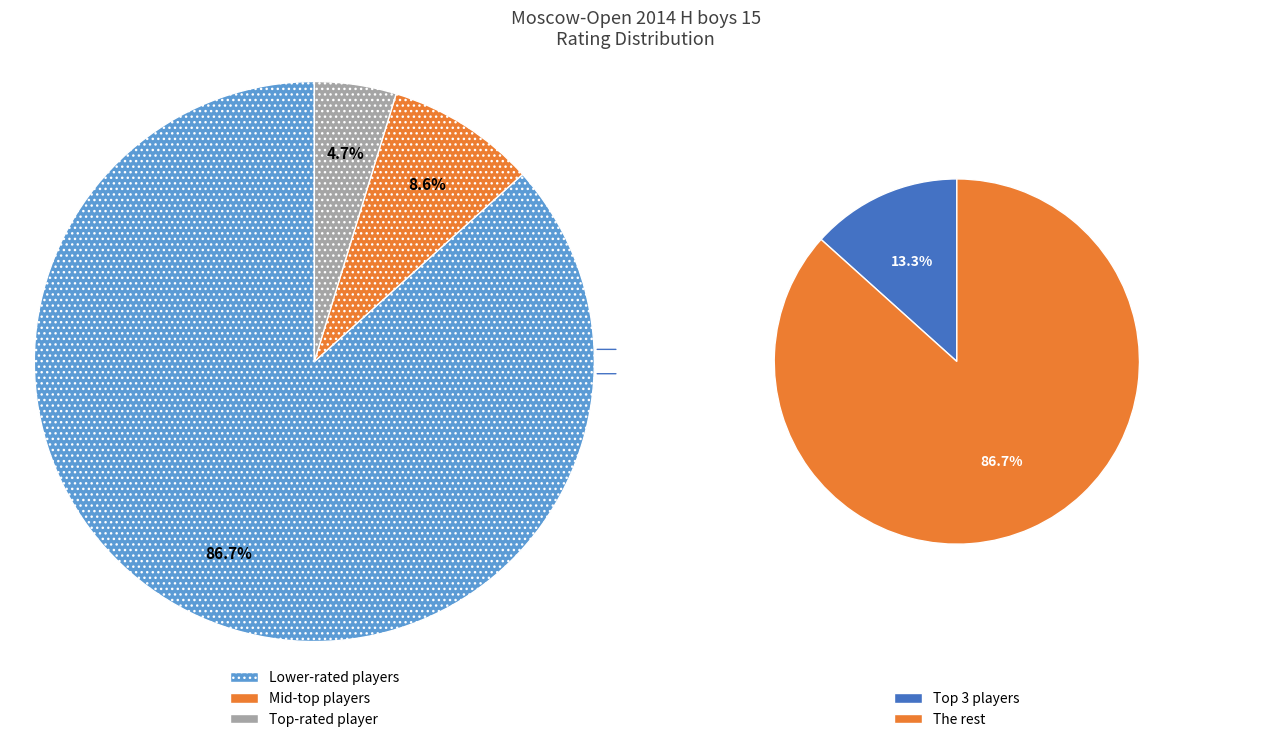

Is it true that Matyunin Vladislav is 17% of the pie?

False